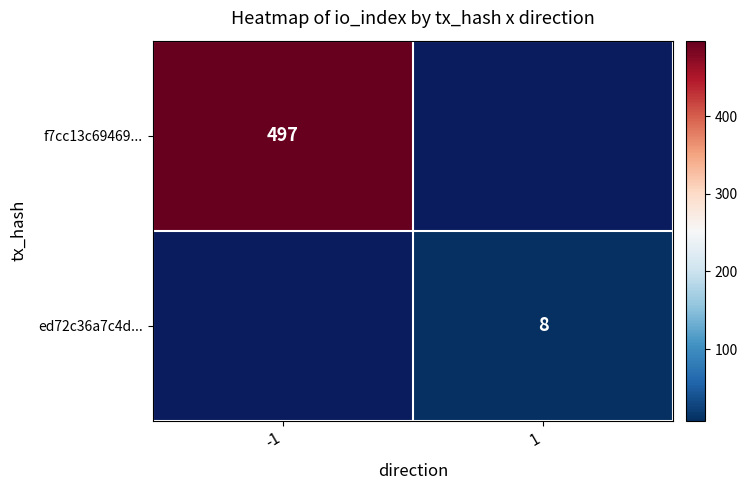

The value of f7cc13c69469... at -1 is 827. True or false?

False